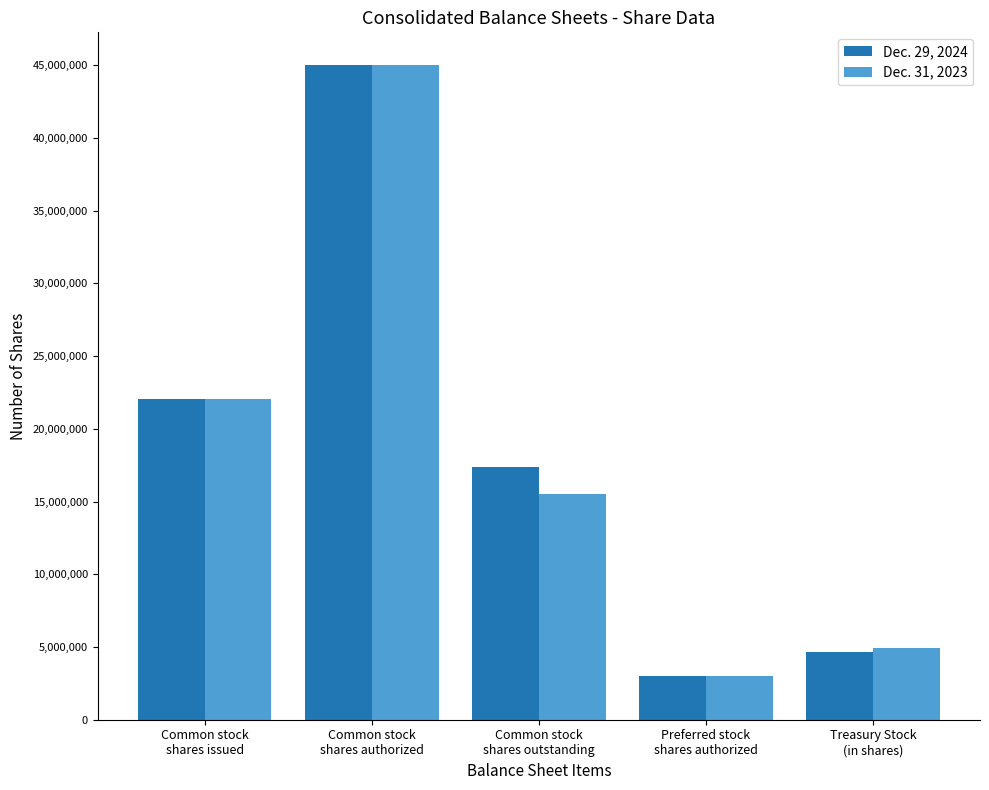

What is the total value across all series at Common stock
shares issued?

44100000